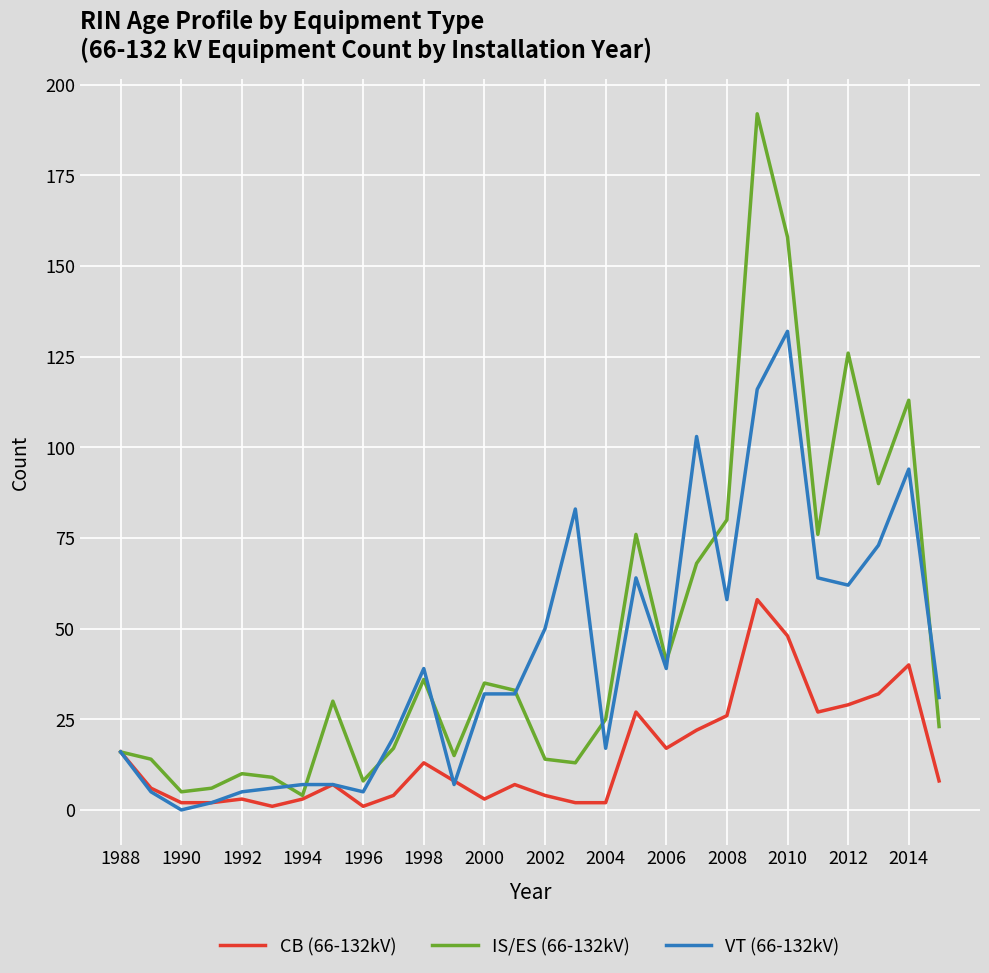

Does the chart have visible grid lines?

Yes